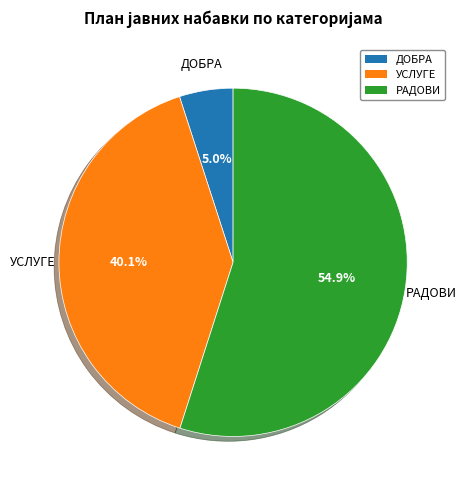

Do ДОБРА and УСЛУГЕ together represent more than half of the pie?

No